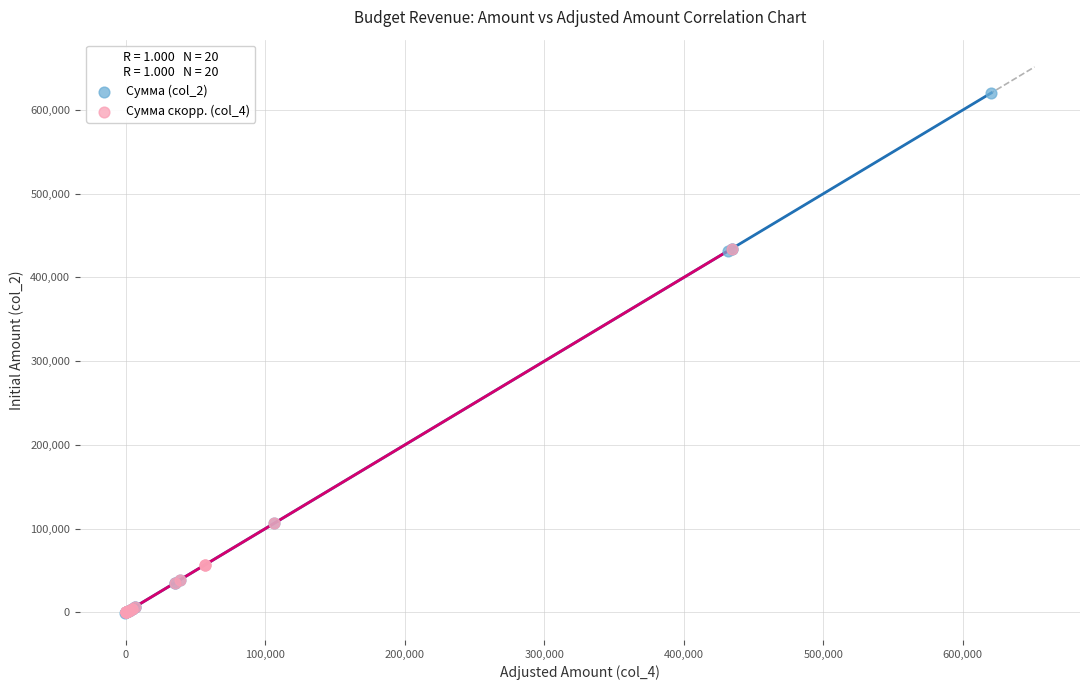

Which series contains the highest Y value?

Сумма (col_2)